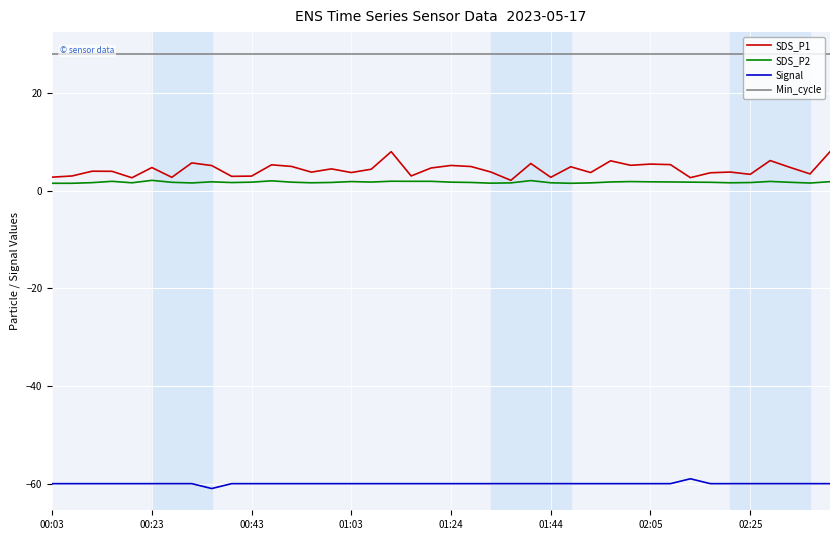

What is the maximum value shown in the chart?

28.0